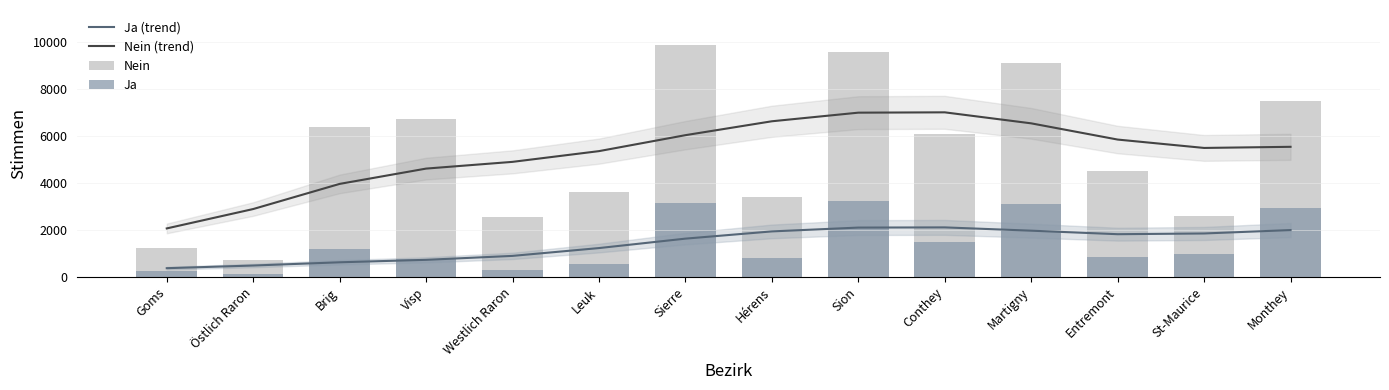

How many values in the Ja (trend) series are below 1824?

7